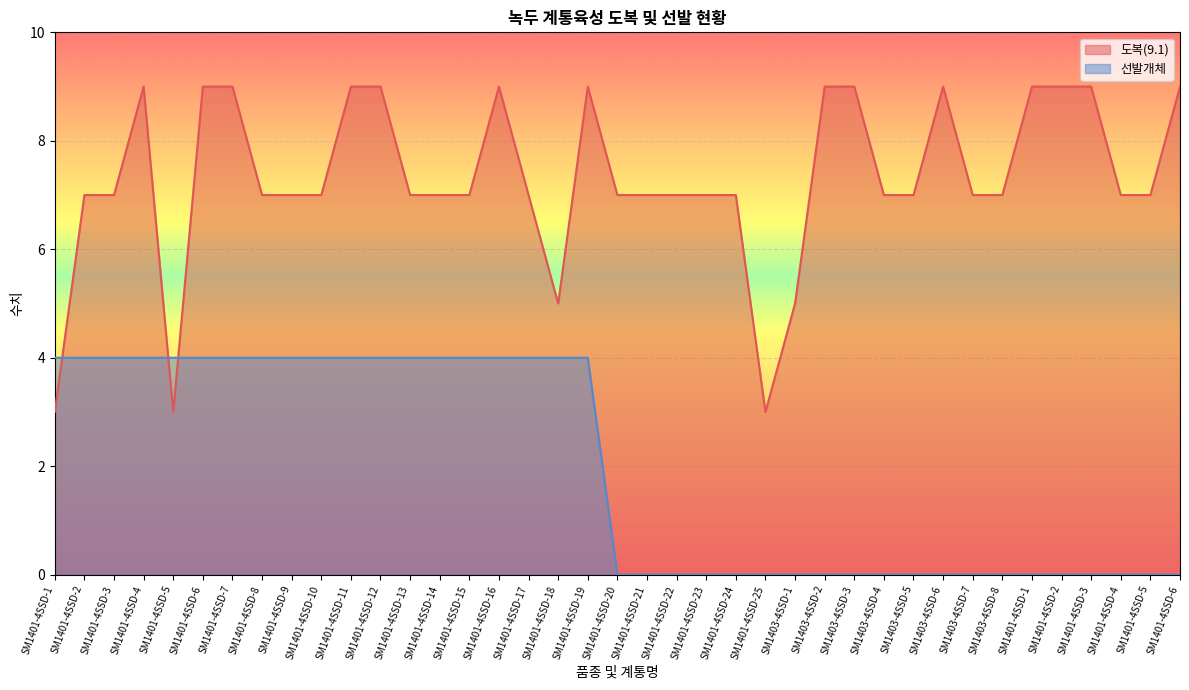

Where is 도복(9.1) nearest to the value 6?

SM1401-4SSD-2